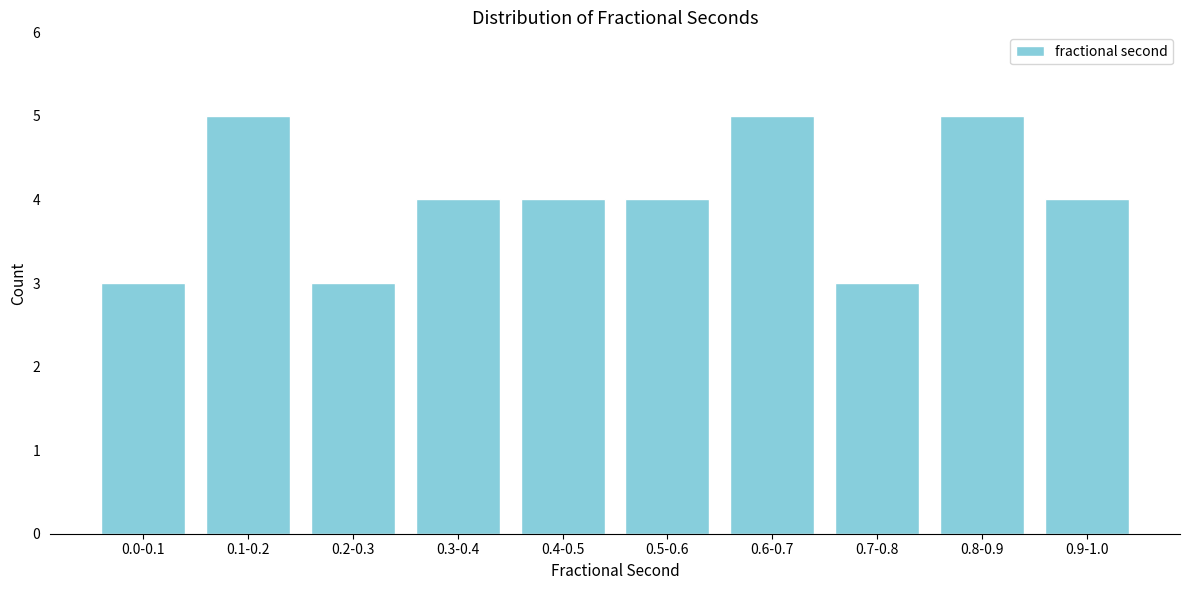

Reading left to right, transcribe all the data shown in this chart.

0.0-0.1=3	0.1-0.2=5	0.2-0.3=3	0.3-0.4=4	0.4-0.5=4	0.5-0.6=4	0.6-0.7=5	0.7-0.8=3	0.8-0.9=5	0.9-1.0=4